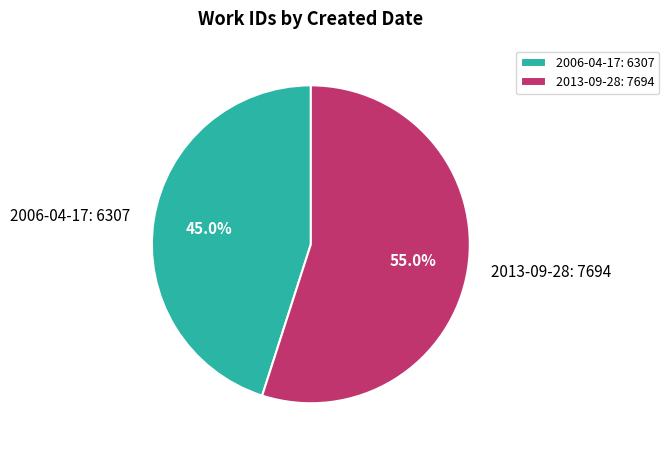

How many slices are in this pie chart?

2